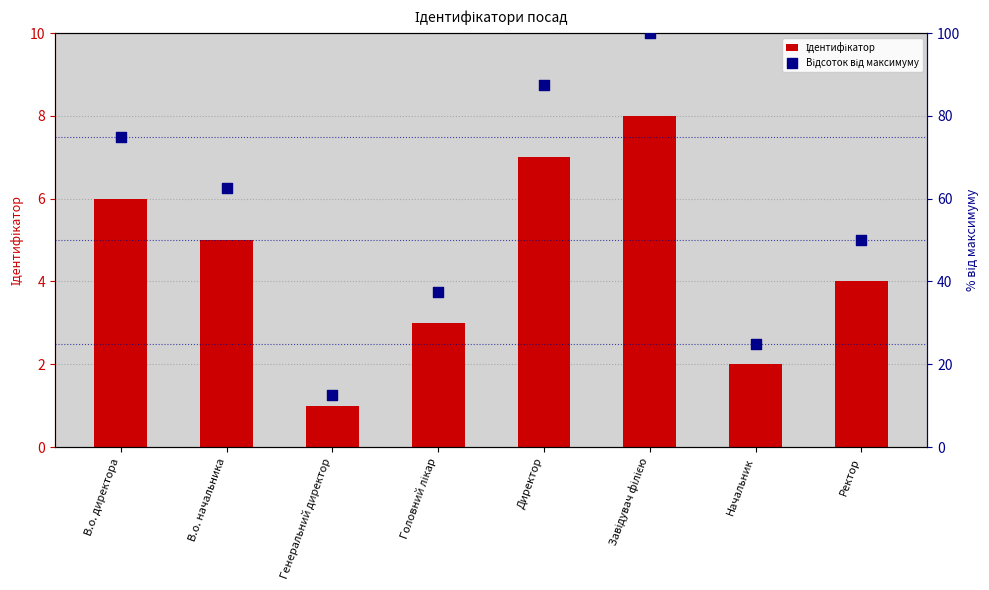

Which series reaches the minimum Y coordinate?

Ідентифікатор